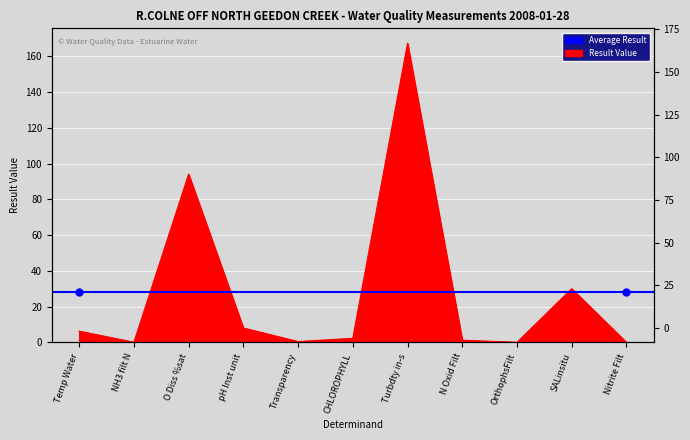

What is the sum of the values at OrthophsFilt and Turbdty in-s?

167.4